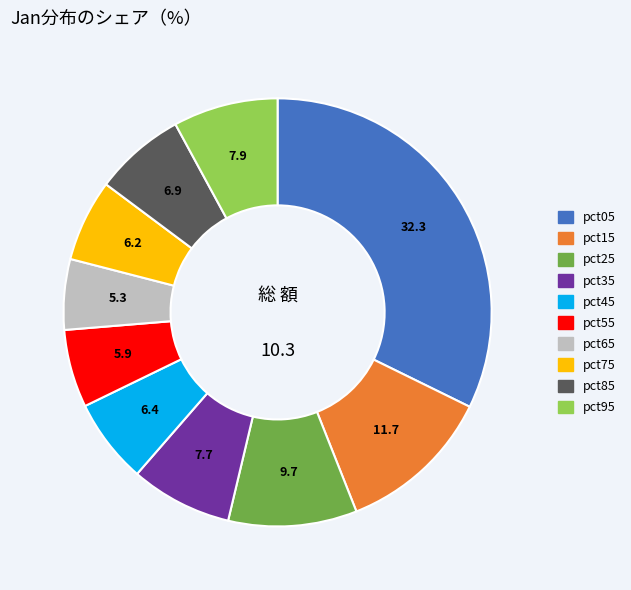

Is pct15 the majority of the pie?

No